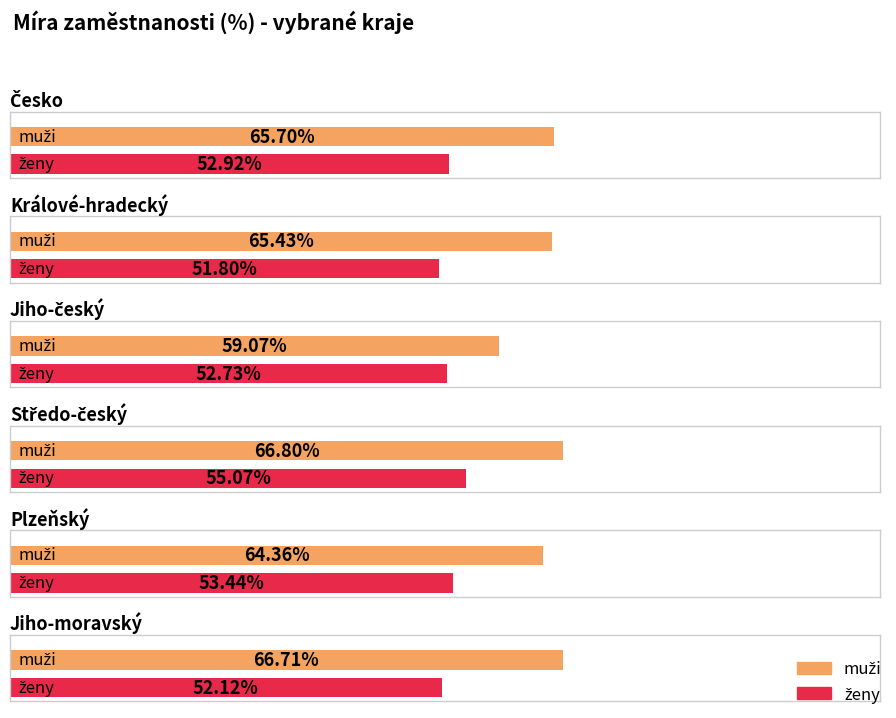

What is the sum of the muži values at Jiho-český and Středo-český?

125.9